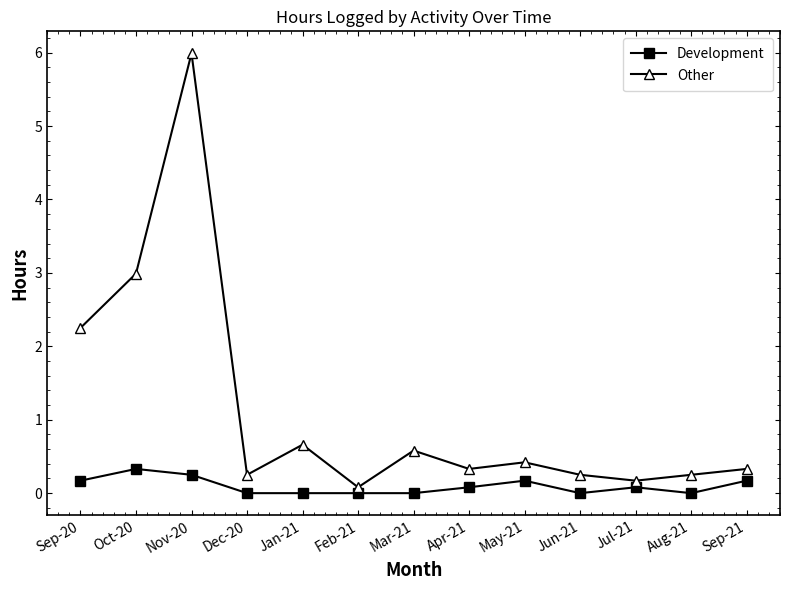

What is the greatest value displayed?

6.0